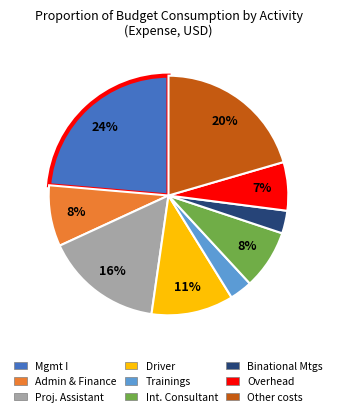

Is there any slice that represents more than half of the pie?

No